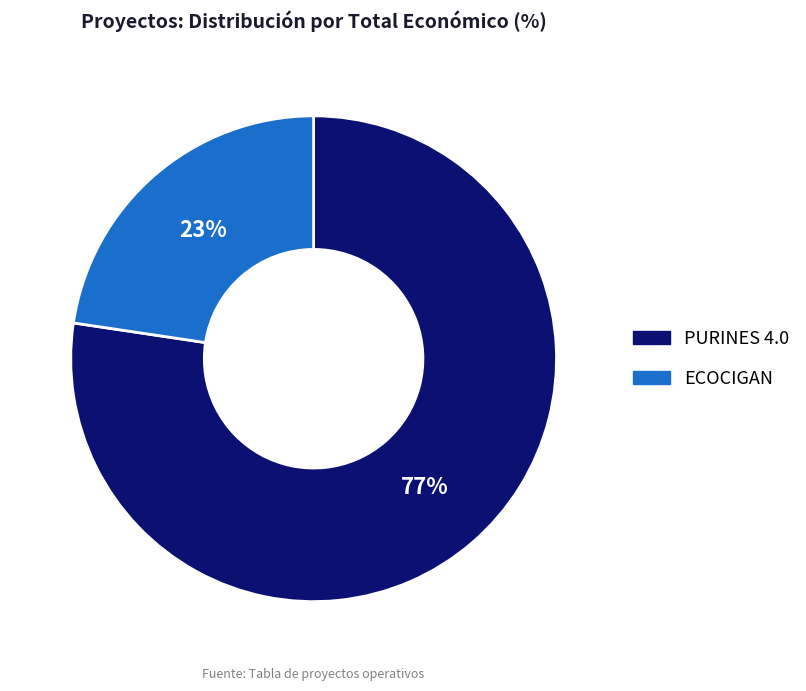

Rank the categories by value from highest to lowest.

PURINES 4.0, ECOCIGAN